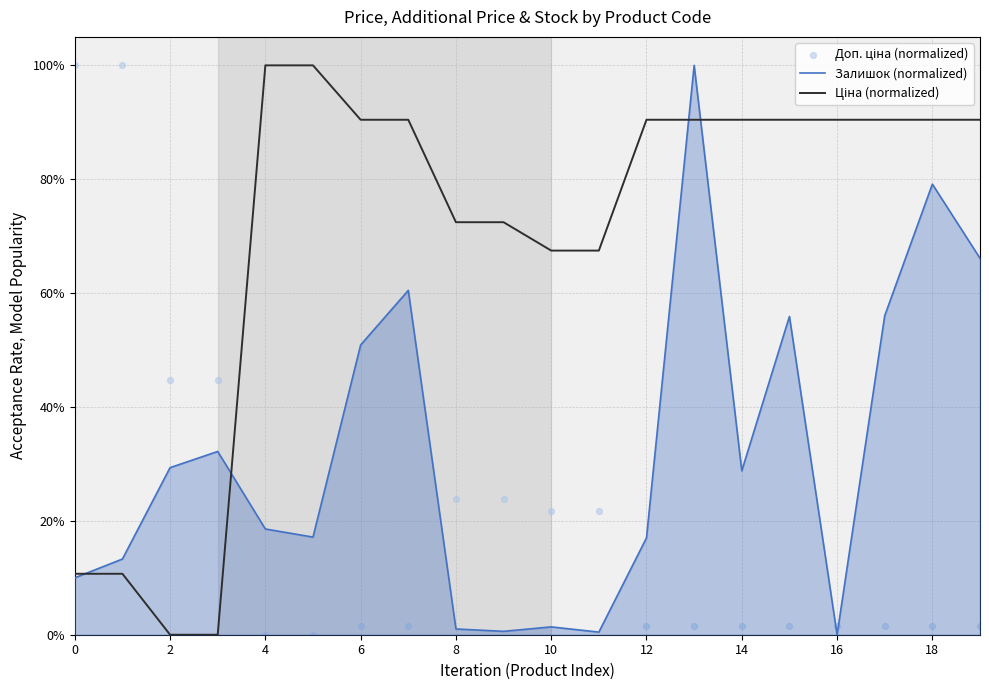

What are all the series names shown in the legend?

Залишок (normalized), Ціна (normalized), Доп. ціна (normalized)